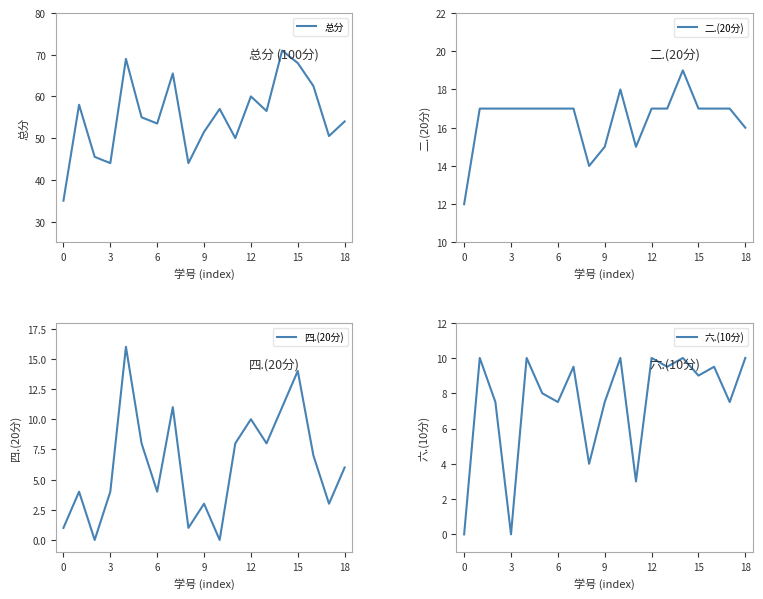

What is the label of the 4th point from the right?

15